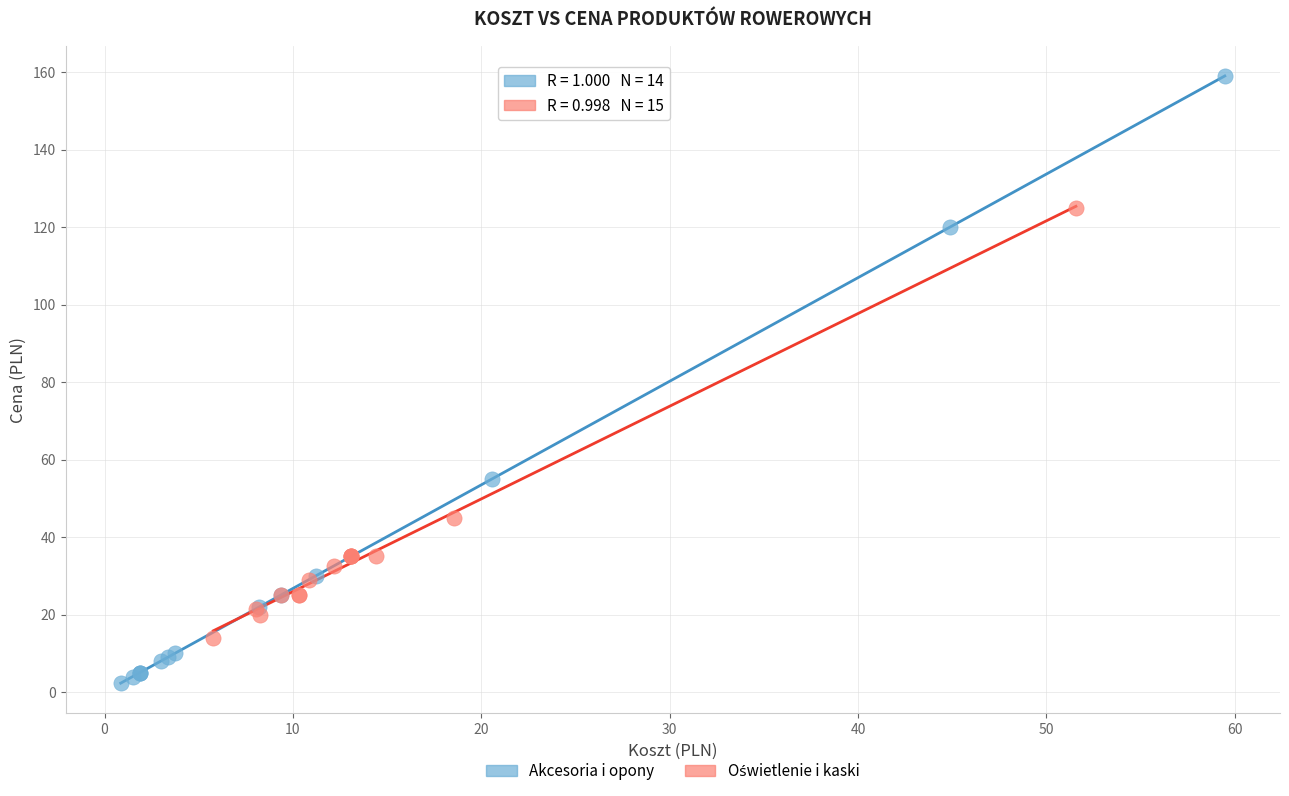

Which series contains the lowest Y value?

Akcesoria i opony